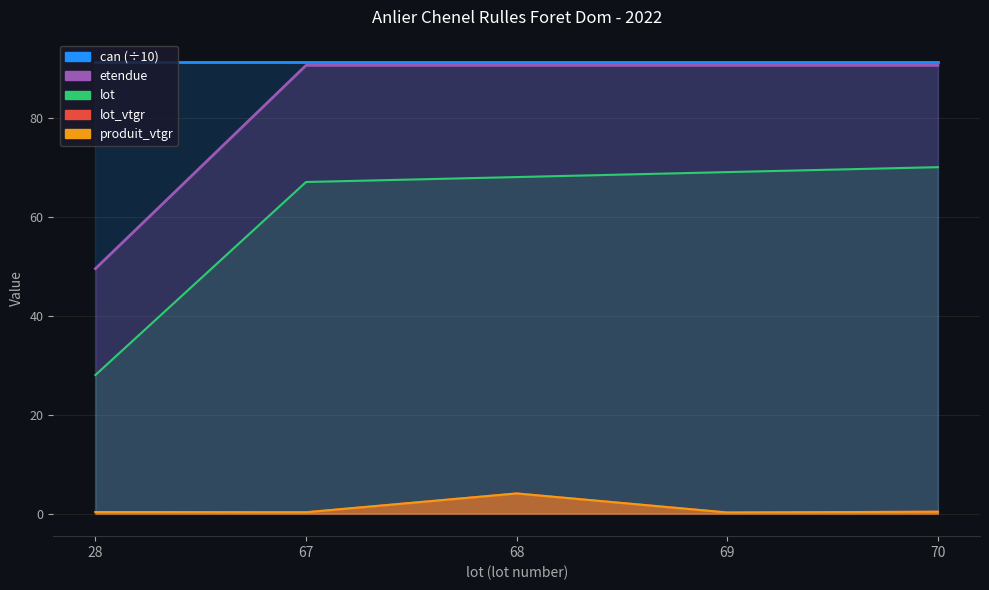

Between 28 and 68, which series saw the biggest shift?

etendue